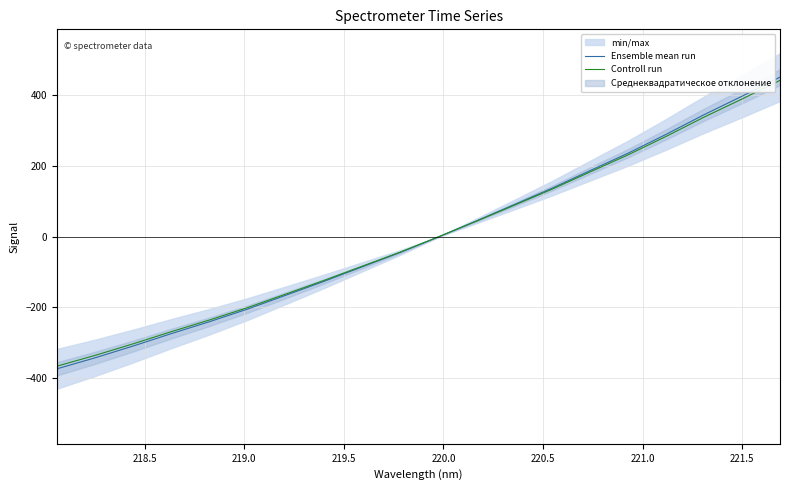

Is this an area chart (filled region under the line)?

No